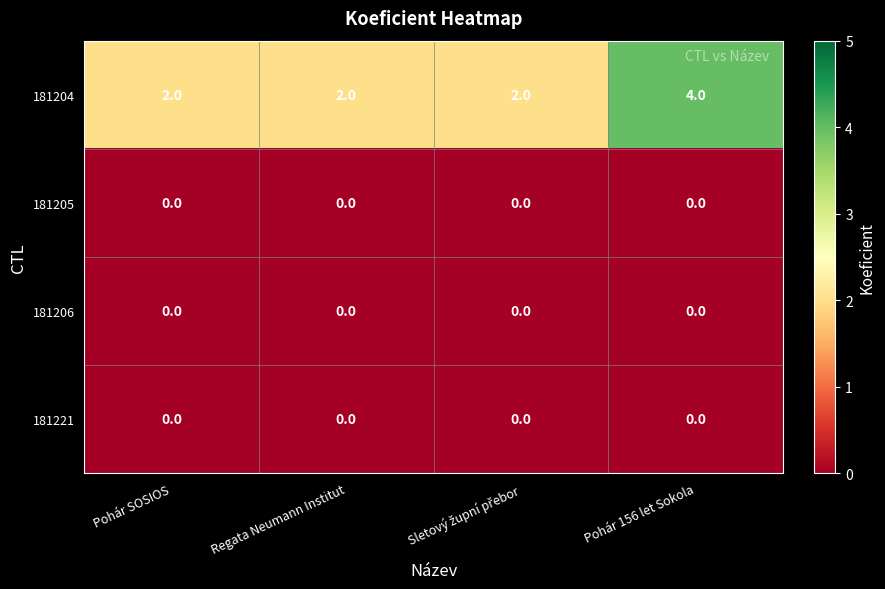

Which label corresponds to the largest value in the chart?

Pohár 156 let Sokola